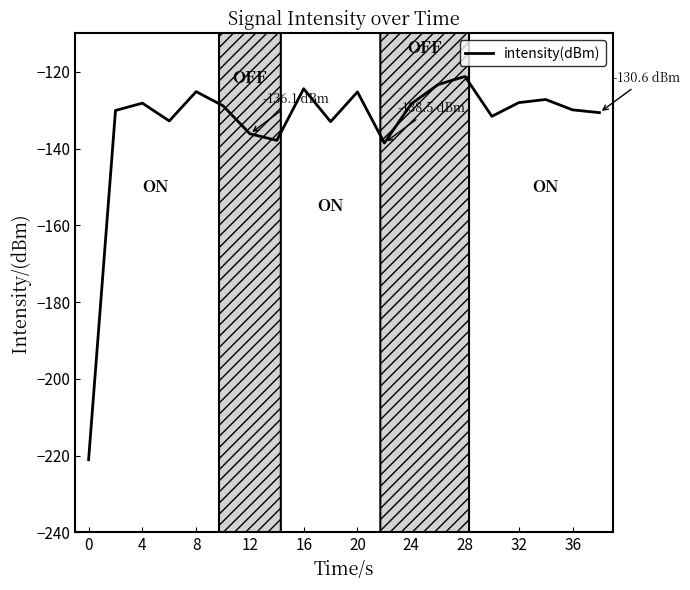

What is the greatest value displayed?

-121.2